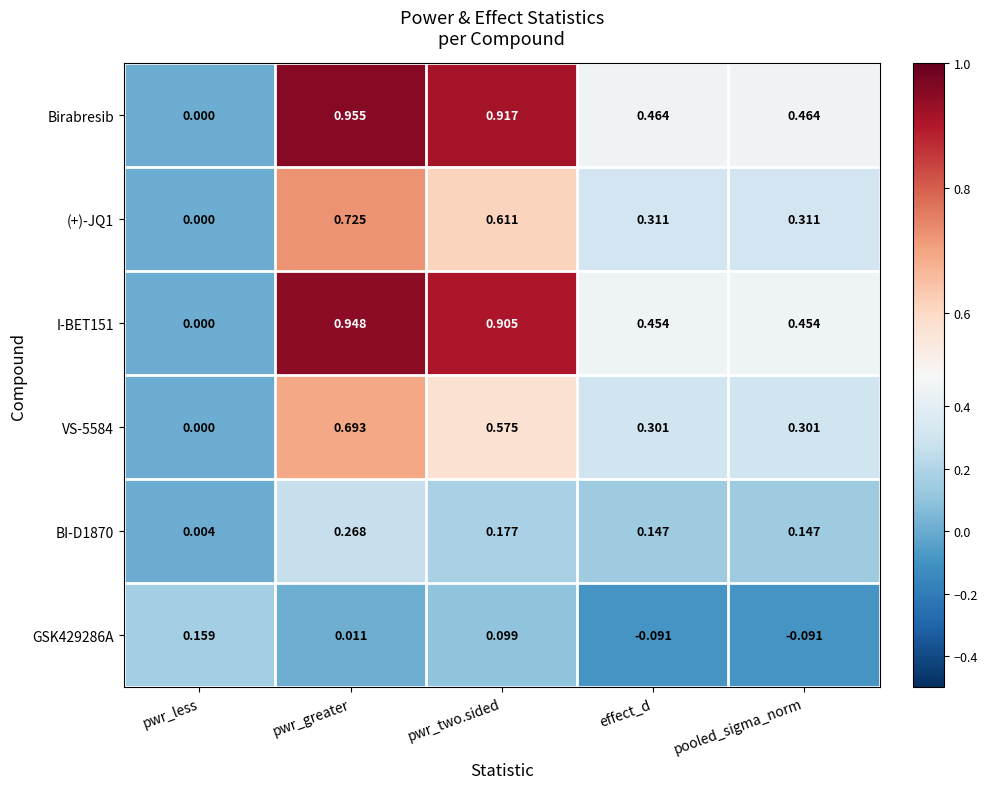

Rank the series at effect_d from lowest to highest value.

GSK429286A, BI-D1870, VS-5584, (+)-JQ1, I-BET151, Birabresib